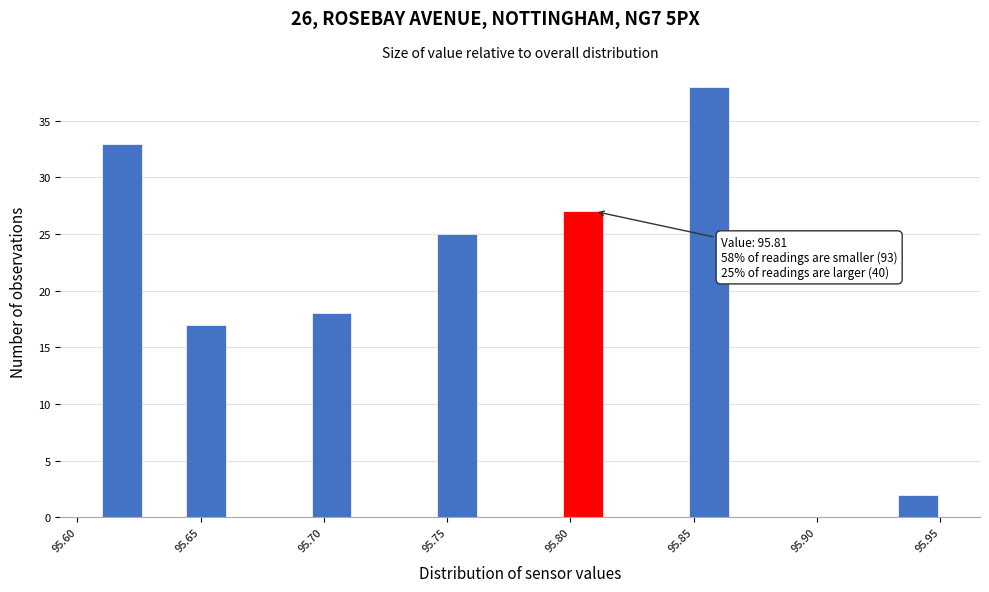

Around what value on the x-axis is the tallest bar? Give the approximate position of its centre, as read against the axis.

95.855